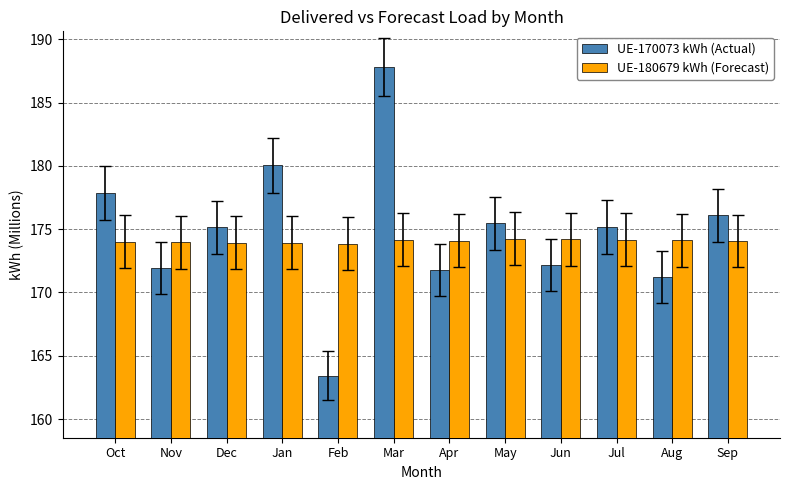

At which category is the sum across all series the highest?

Mar